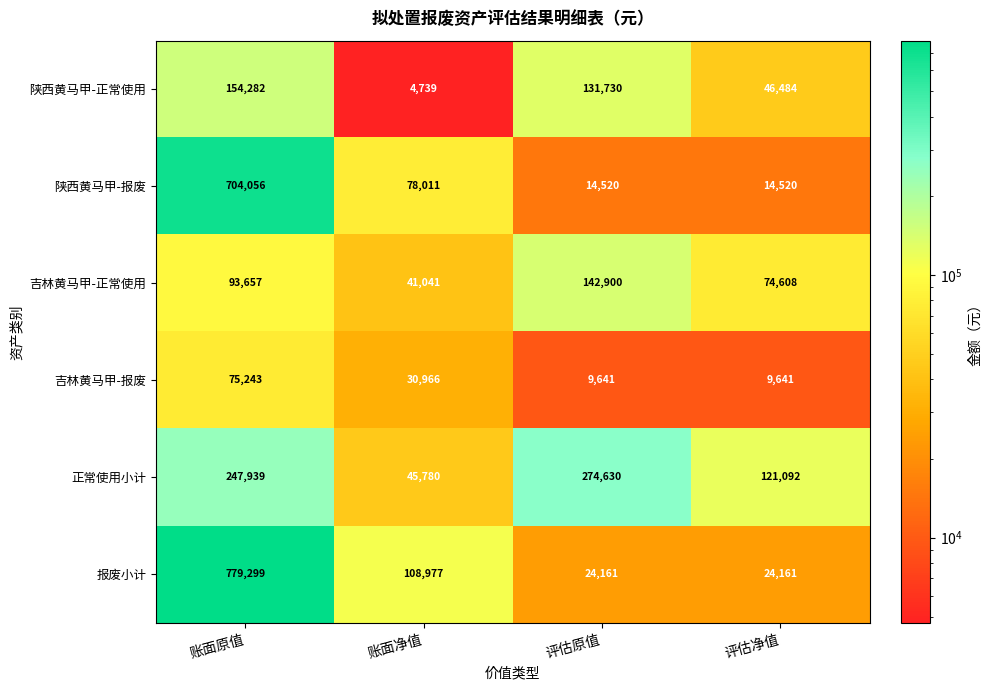

At 账面净值, list the series in order from largest to smallest.

报废小计, 陕西黄马甲-报废, 正常使用小计, 吉林黄马甲-正常使用, 吉林黄马甲-报废, 陕西黄马甲-正常使用